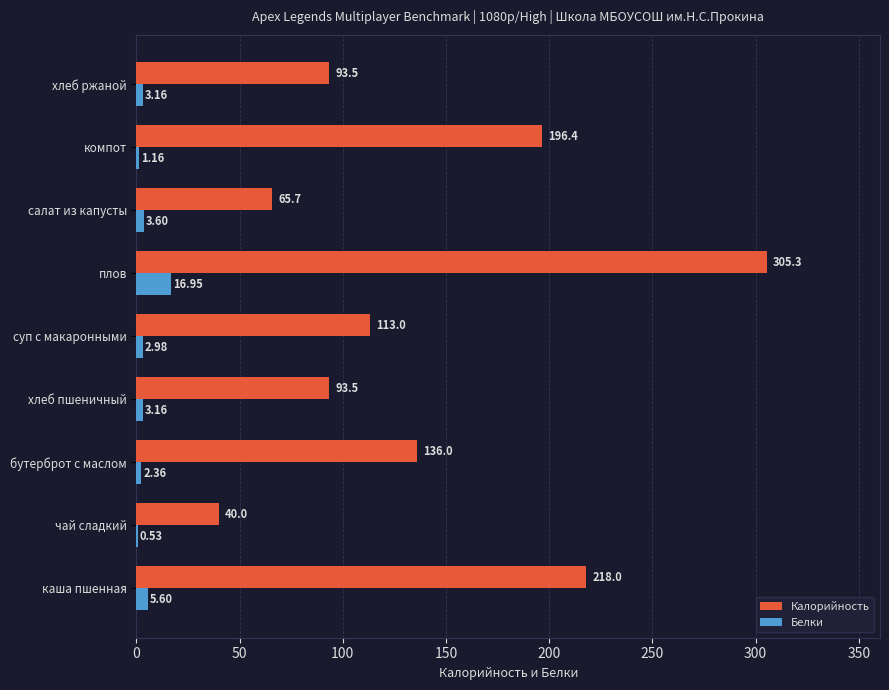

What is the sum of the Белки values at компот and чай сладкий?

1.7